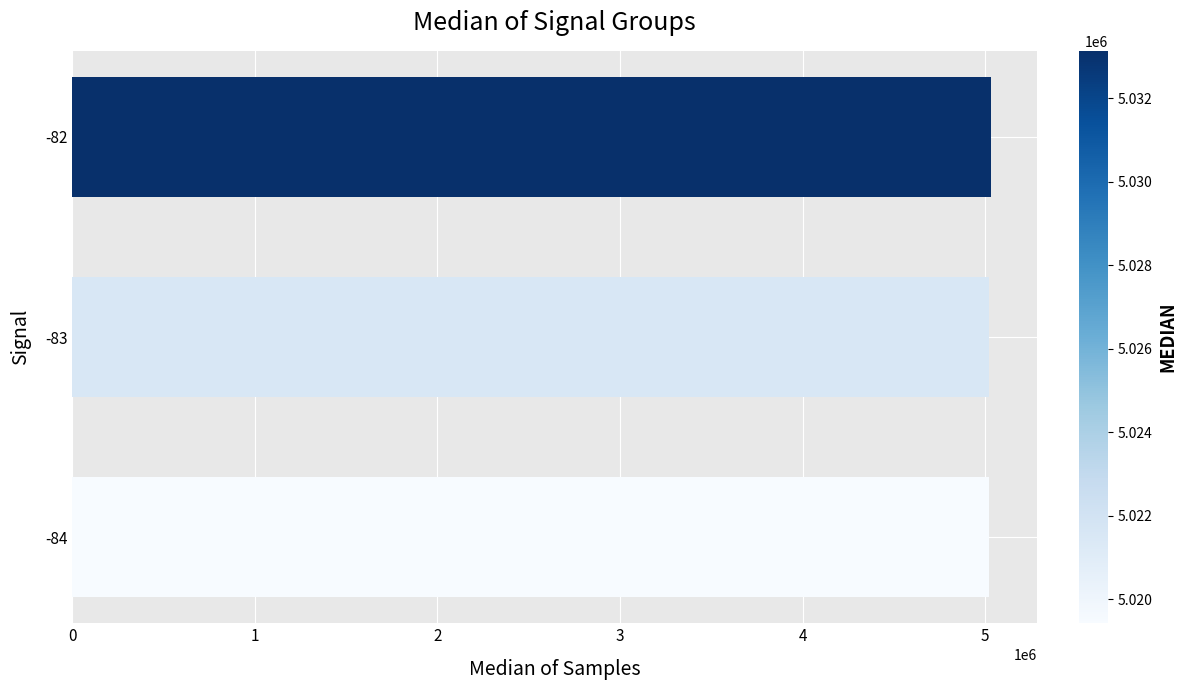

The value at -83 is 5021587. True or false?

True